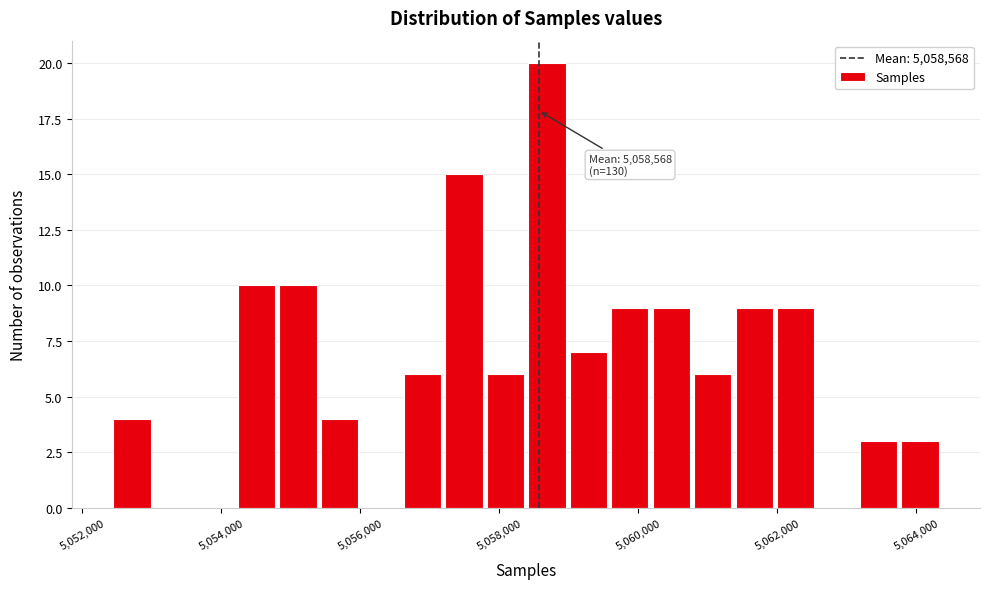

Around what value on the x-axis is the tallest bar? Give the approximate position of its centre, as read against the axis.

5058600